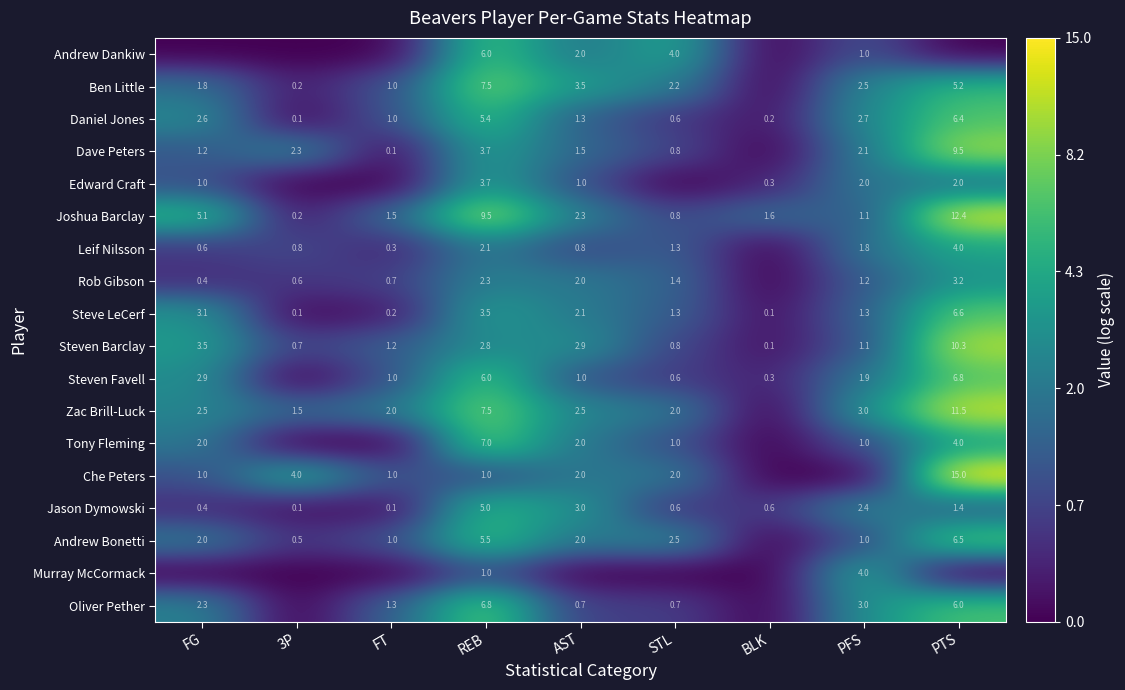

How many data points does each series have?

9